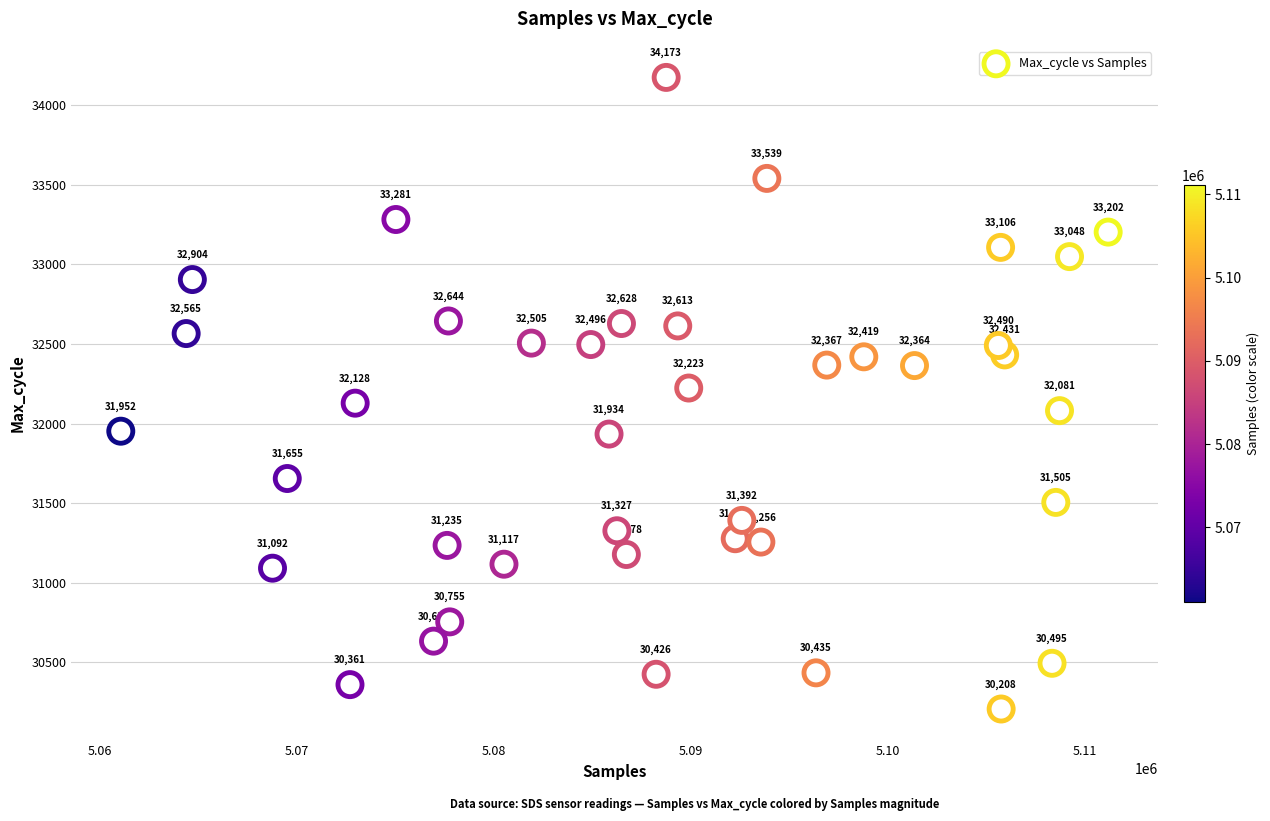

What Y value in the scatter plot is closest to 32190?

32223